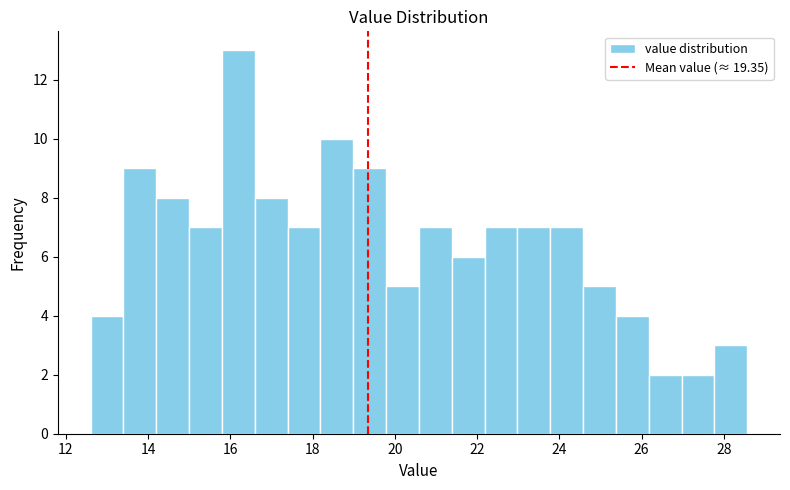

Read against the x-axis, roughly where is the centre of the tallest bar?

16.2